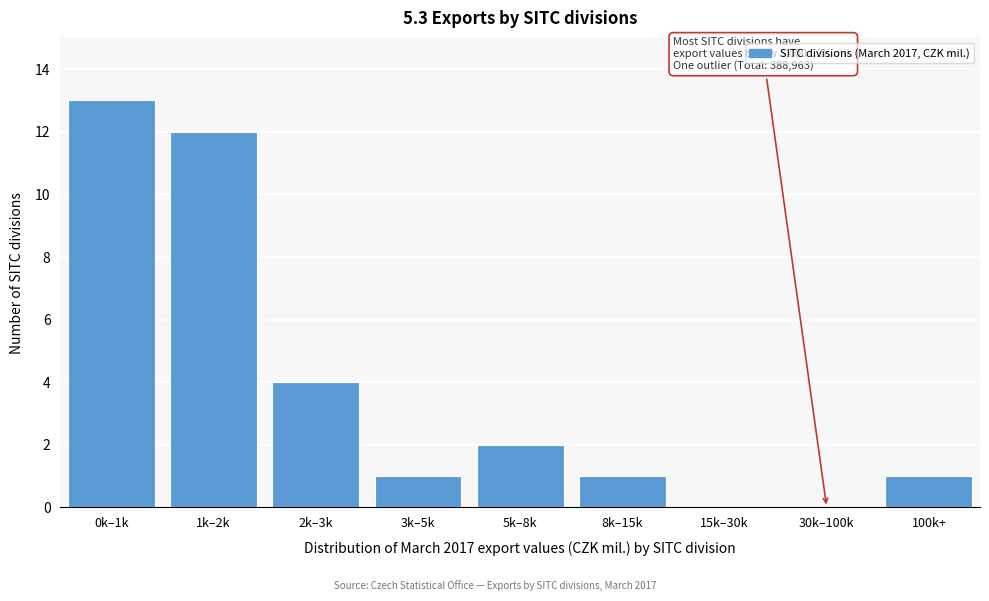

Reading left to right, list all the values displayed in this chart.

0k–1k=13	1k–2k=12	2k–3k=4	3k–5k=1	5k–8k=2	8k–15k=1	15k–30k=0	30k–100k=0	100k+=1